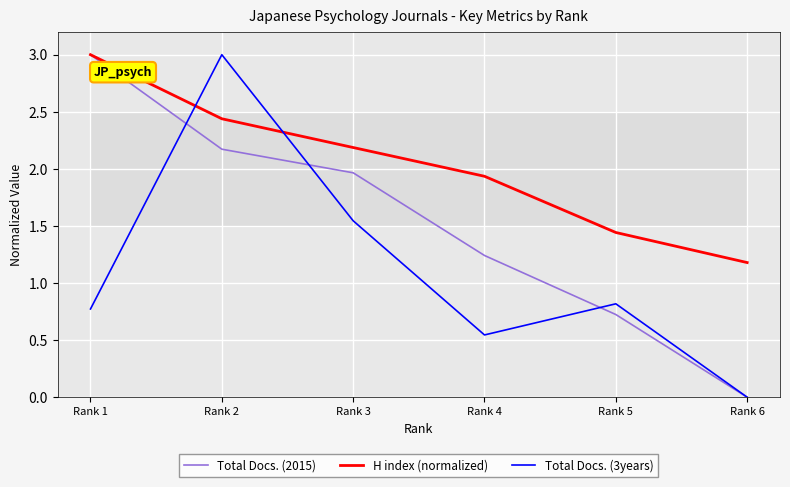

Count the number of data series in this chart.

3